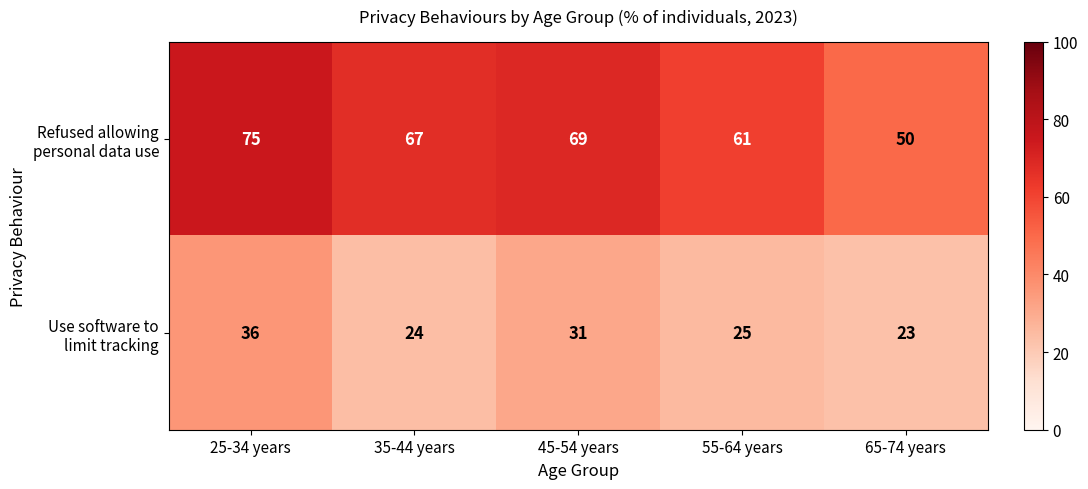

How many data points does each series have?

5